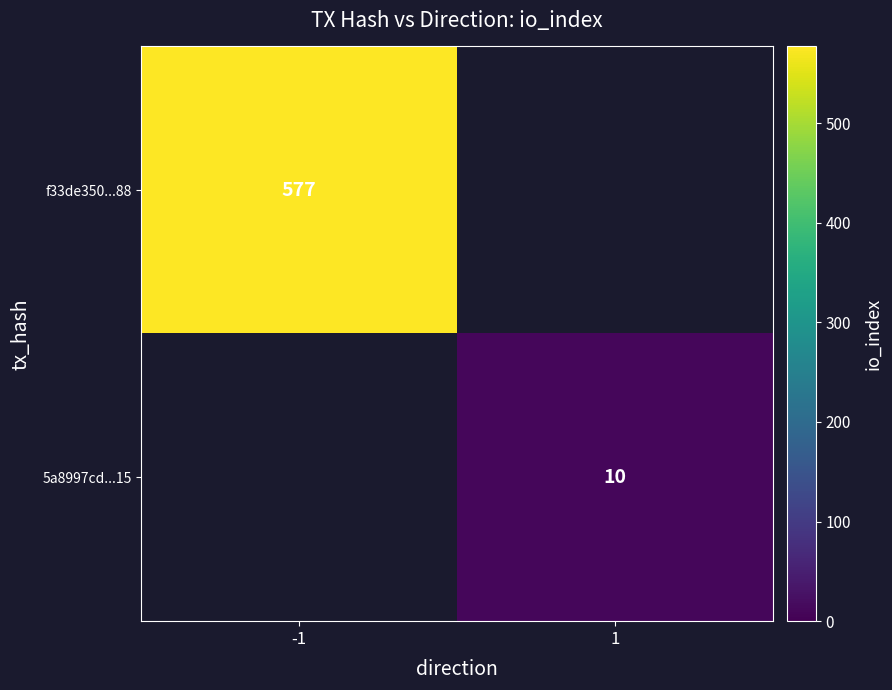

Which has a higher value, 1 or -1?

-1